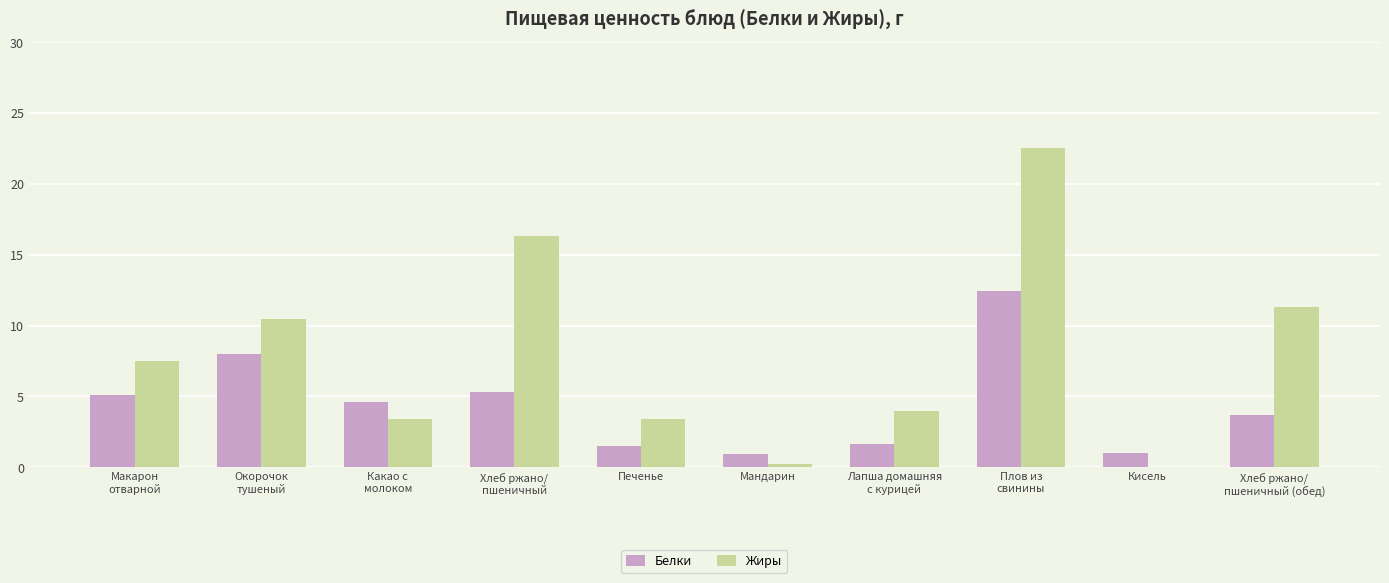

True or false: Жиры has a value of 0.0 at Кисель.

True